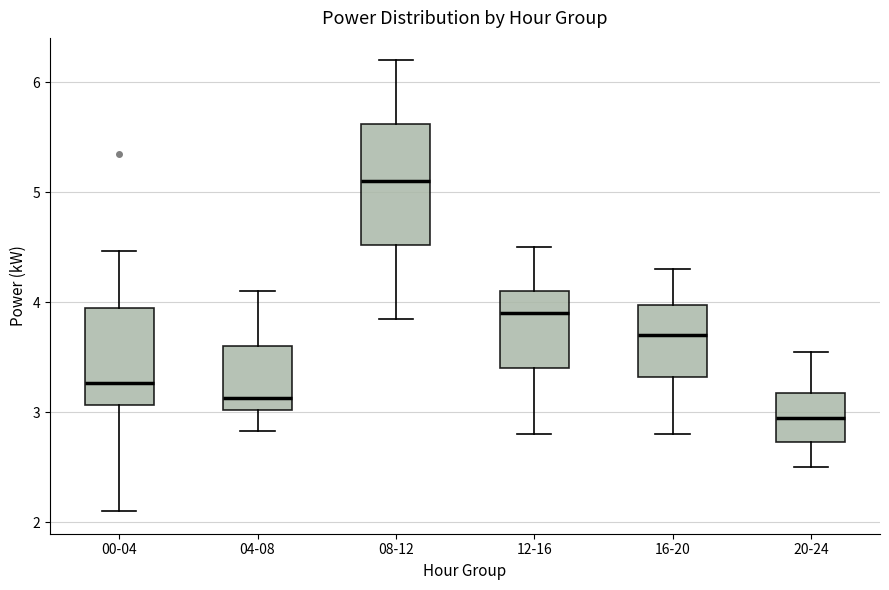

Comparing the boxes themselves (not the whiskers), which one is the tallest?

08-12